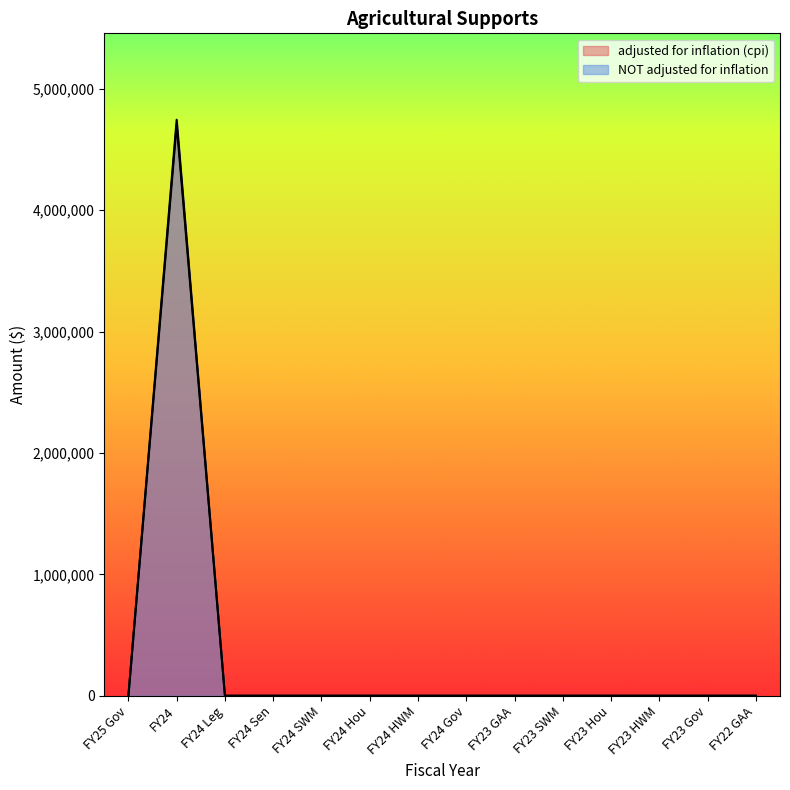

Does the chart have visible grid lines?

No